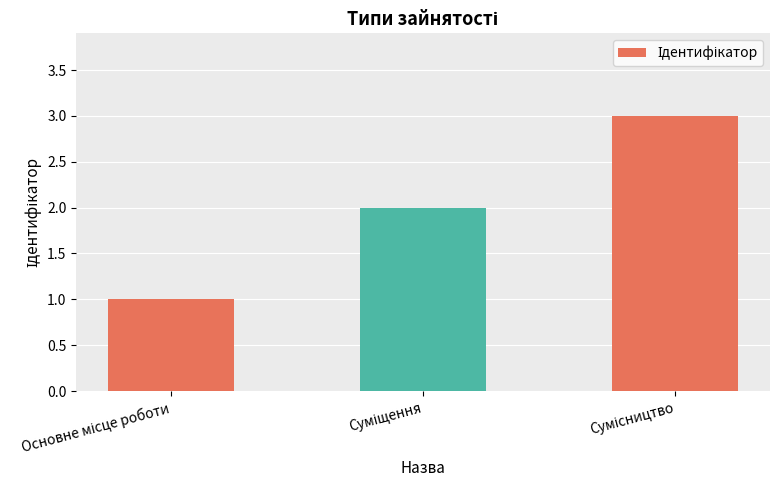

What is the maximum value shown in the chart?

3